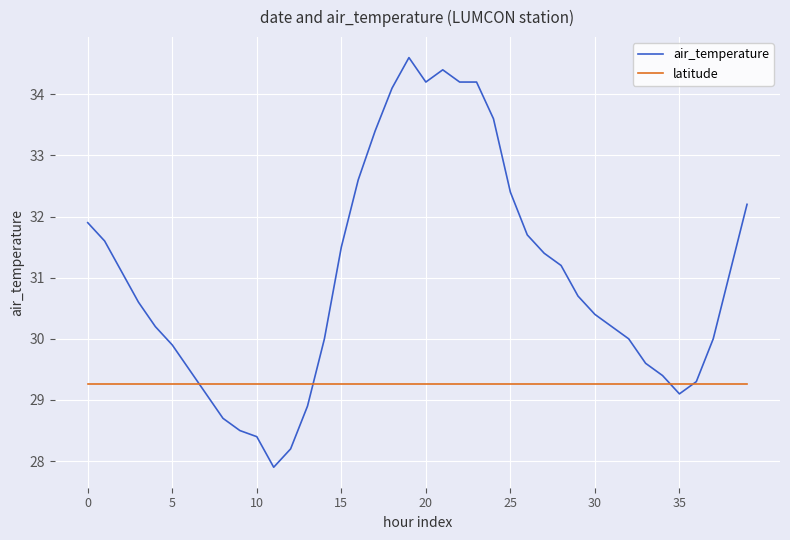

What is the minimum value shown in the chart?

27.9